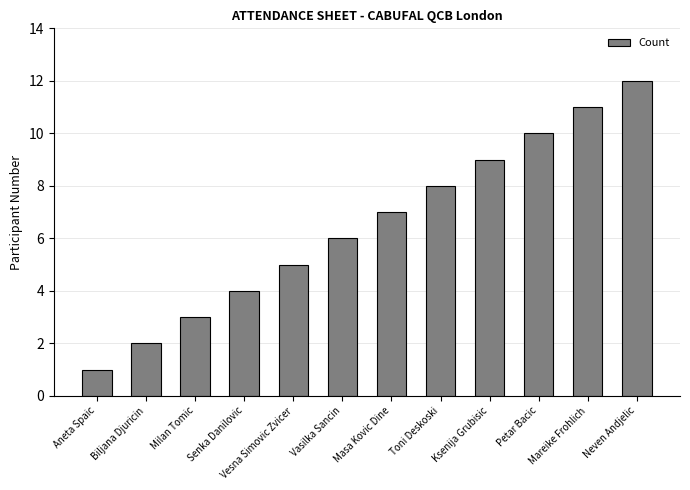

Are the bars horizontal?

No